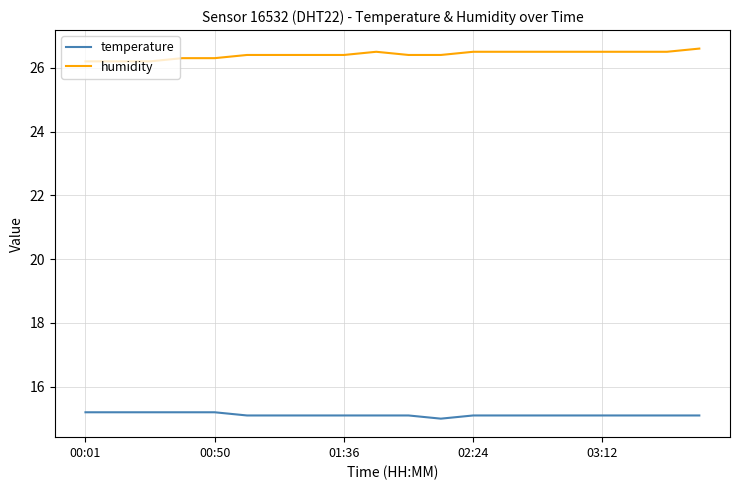

Which series has the largest total across all categories?

humidity